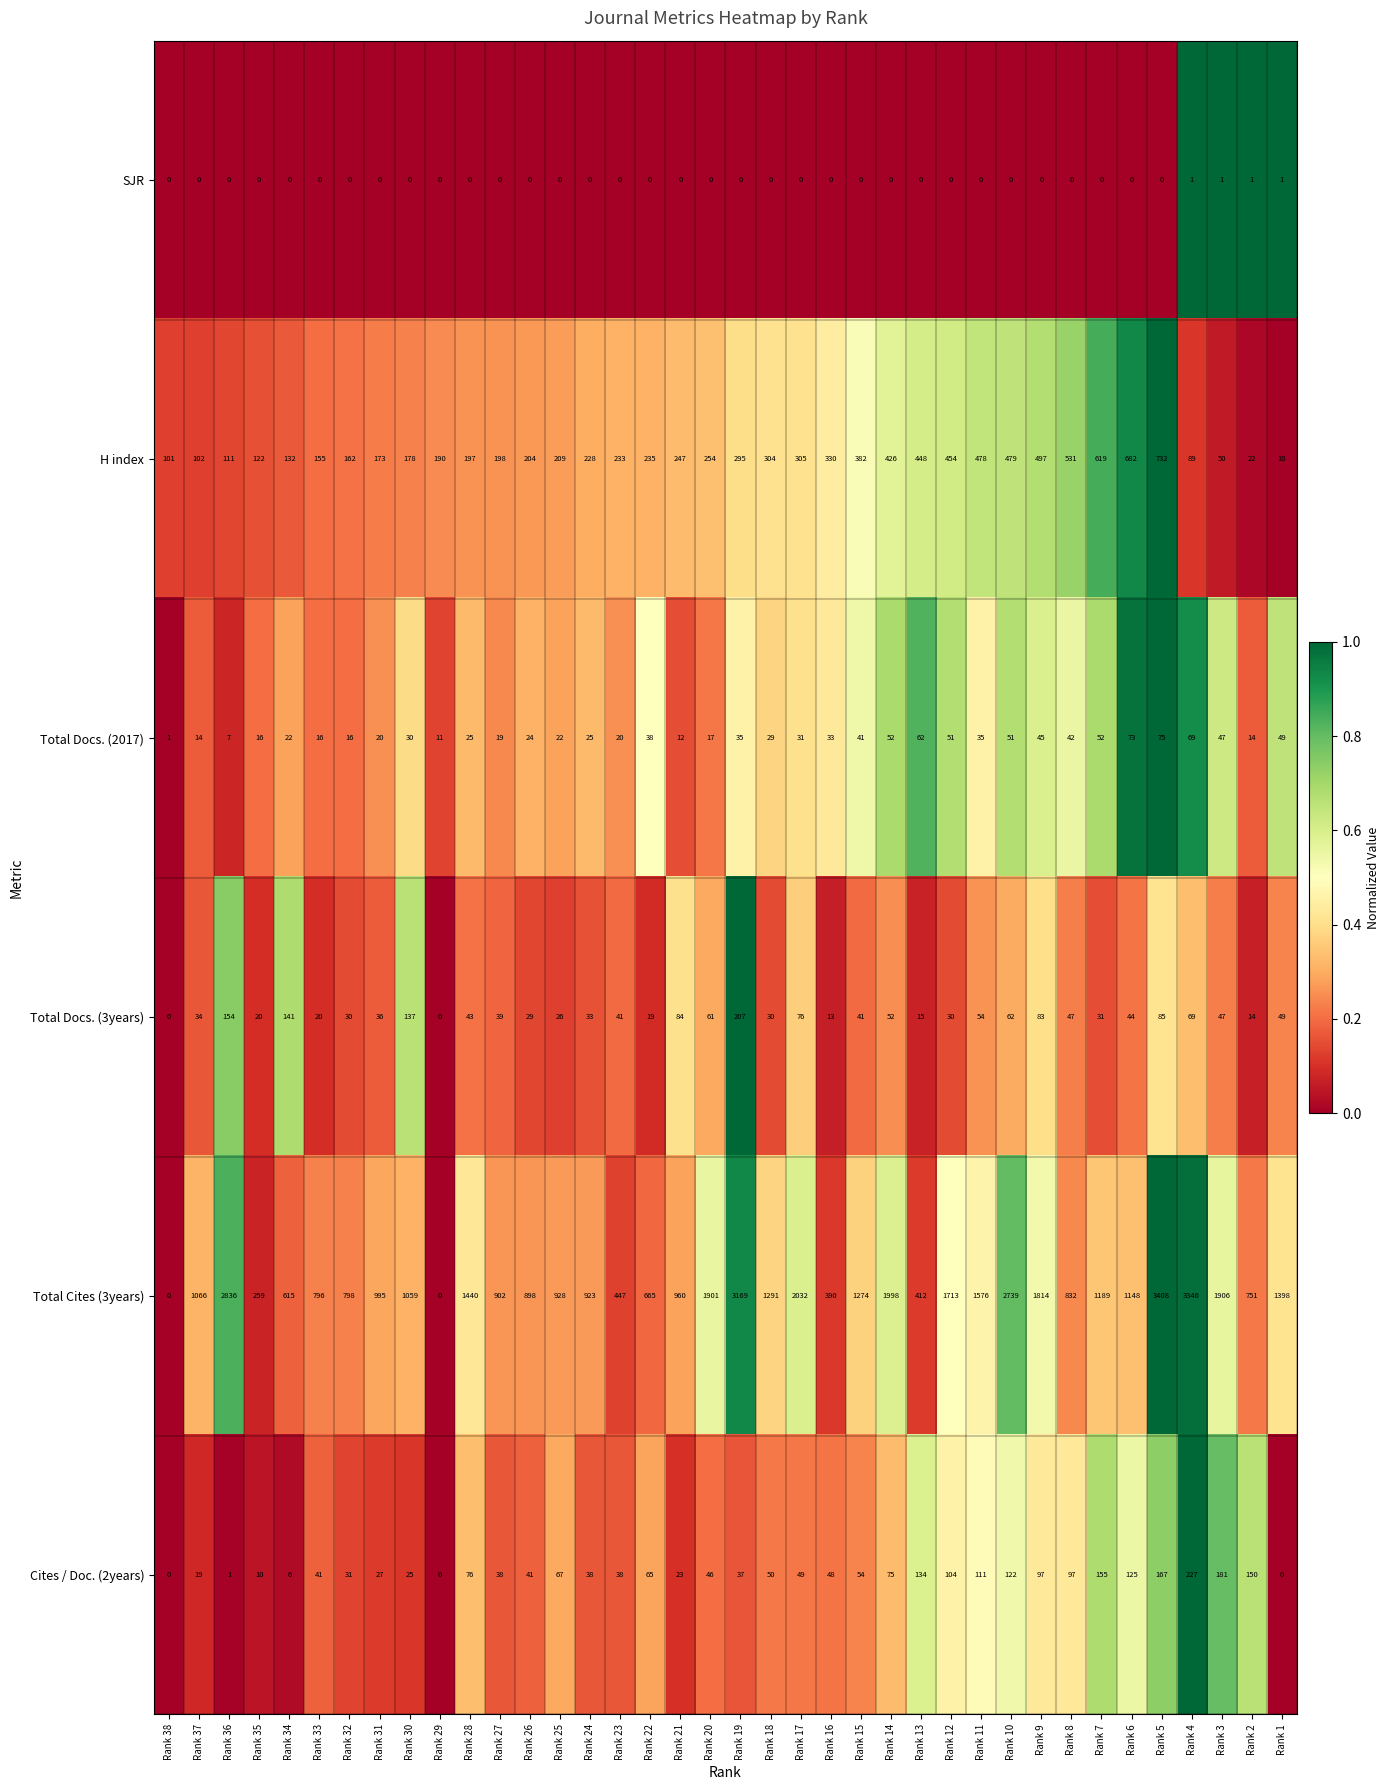

What is the difference between the highest and lowest values at Rank 32?

798